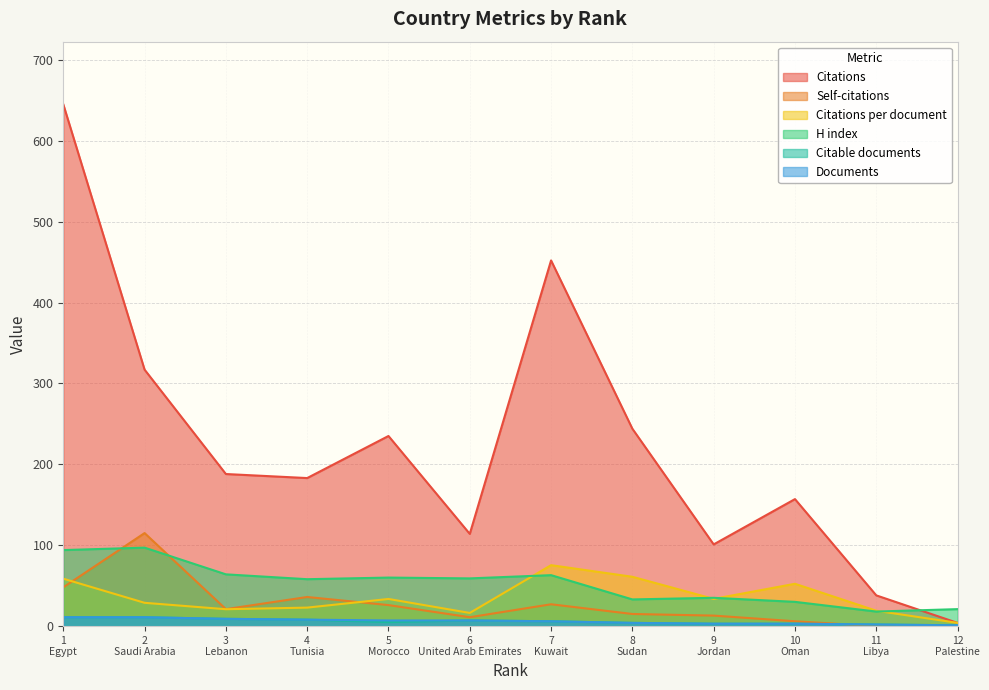

What is the maximum value shown in the chart?

645.0